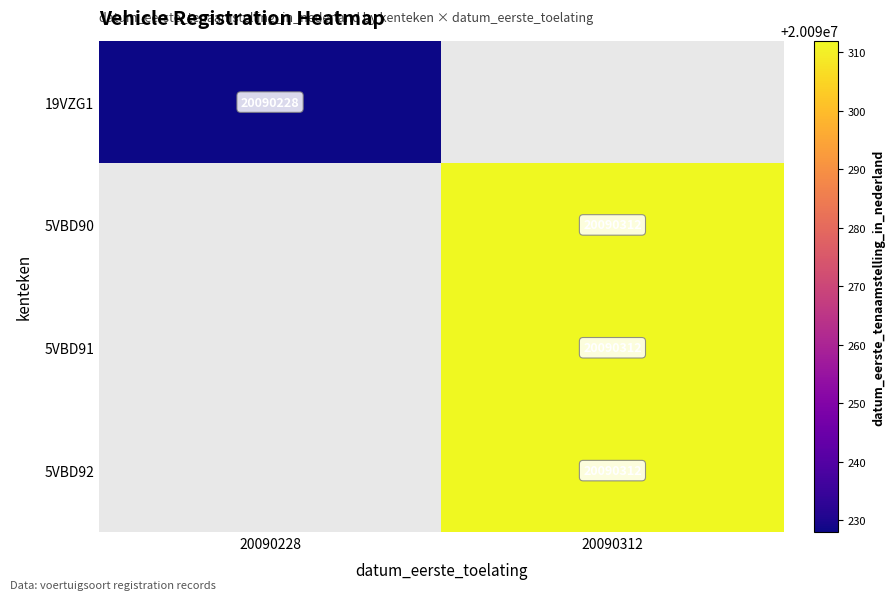

Is the value of 19VZG1 at 20090228 greater than the value of 5VBD90 at 20090312?

No